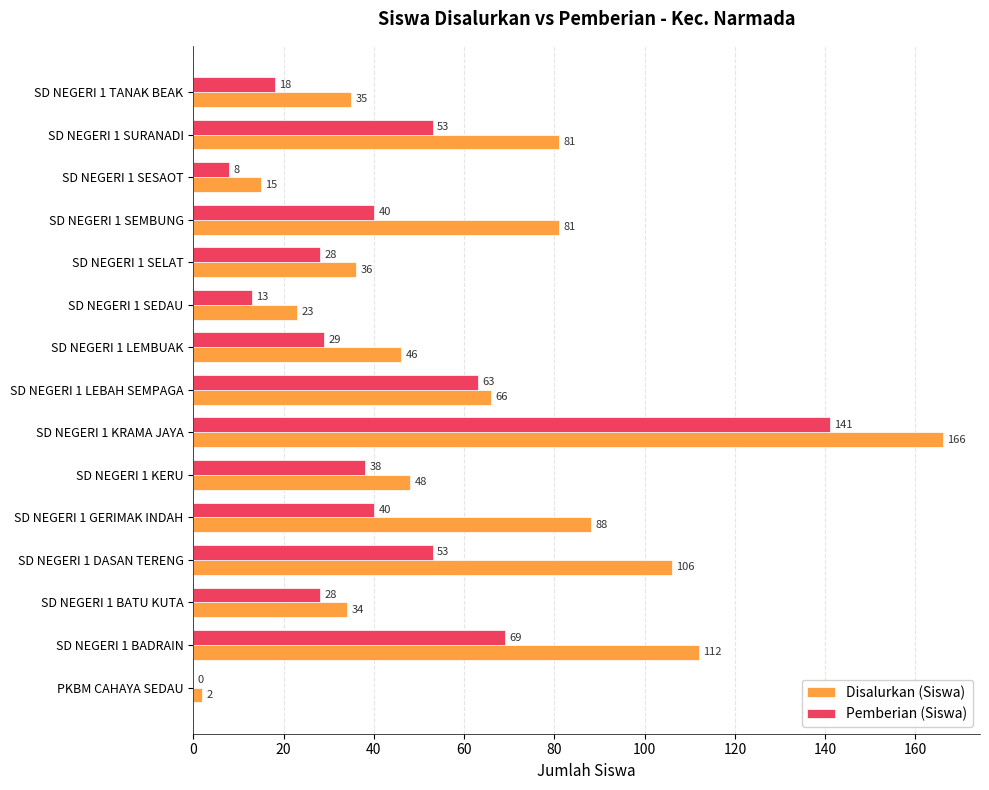

Count the number of data series in this chart.

2